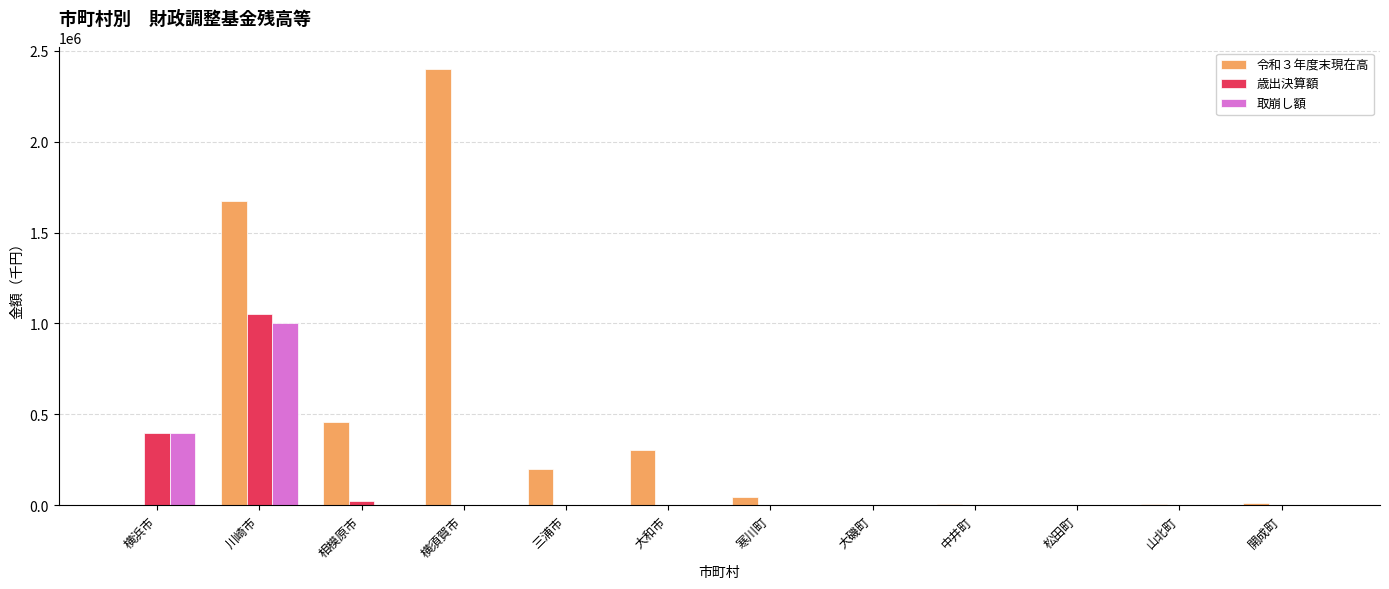

What is the sum of all 令和３年度末現在高 values?

5101784